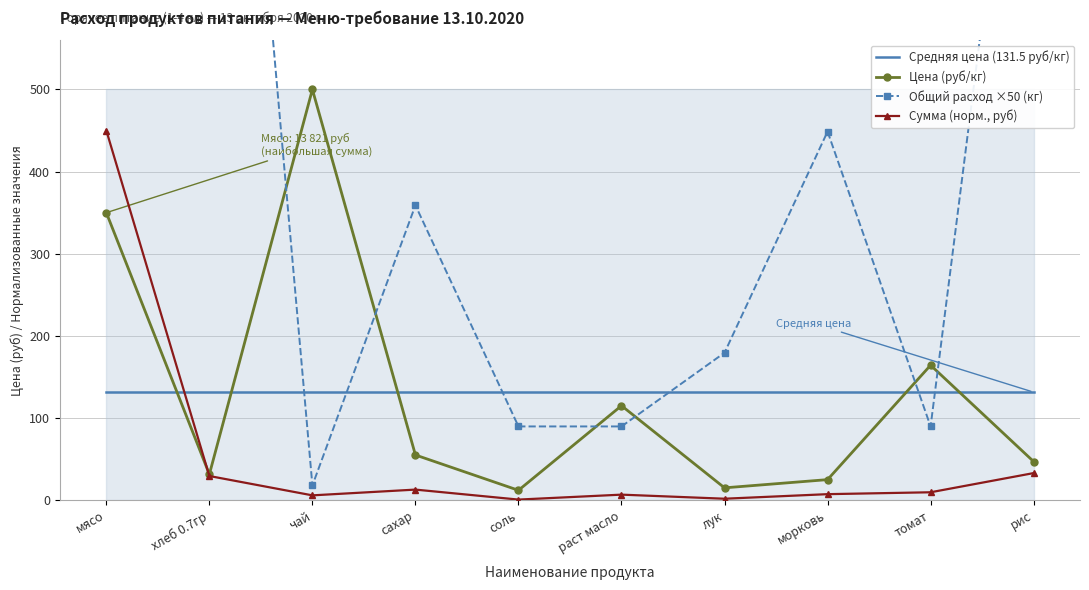

How many intersections are there between Общий расход ×50 (кг) and Цена (руб/кг)?

6